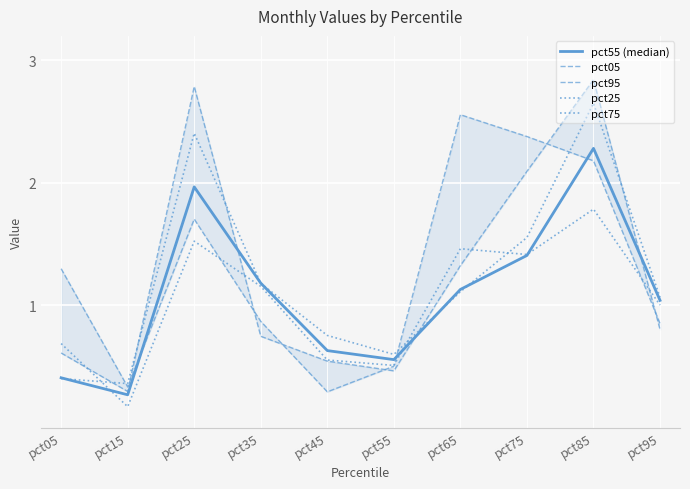

Reading left to right, list all the values displayed in this chart.

pct55 (median): 0.4	0.3	2.0	1.2	0.6	0.6	1.1	1.4	2.3	1.0
pct05: 1.3	0.3	1.7	0.9	0.3	0.5	2.6	2.4	2.2	0.9
pct95: 0.6	0.3	2.8	0.7	0.5	0.5	1.3	2.1	2.8	0.8
pct25: 0.7	0.2	1.5	1.2	0.6	0.5	1.5	1.4	1.8	1.0
pct75: 0.4	0.4	2.4	1.2	0.8	0.6	1.1	1.6	2.7	1.1